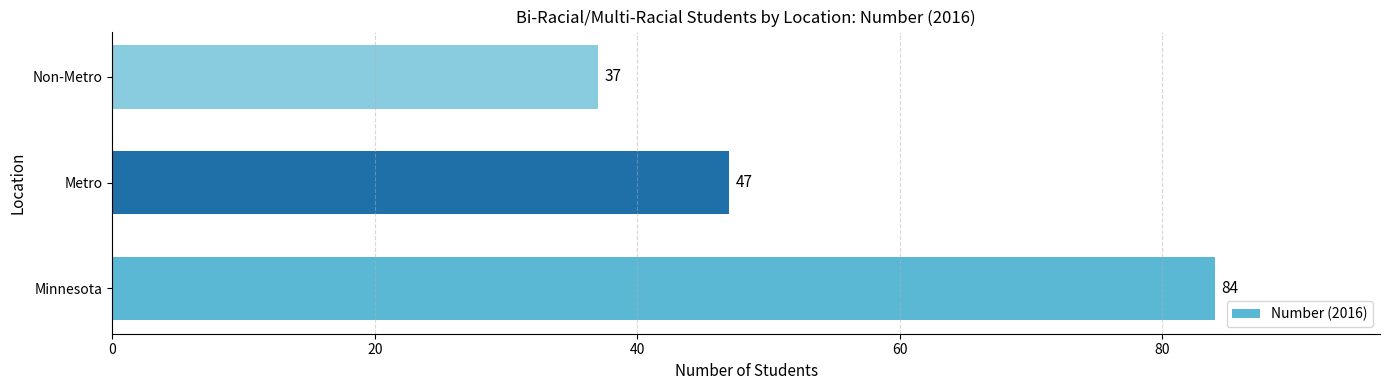

How many categories are shown in the chart?

3